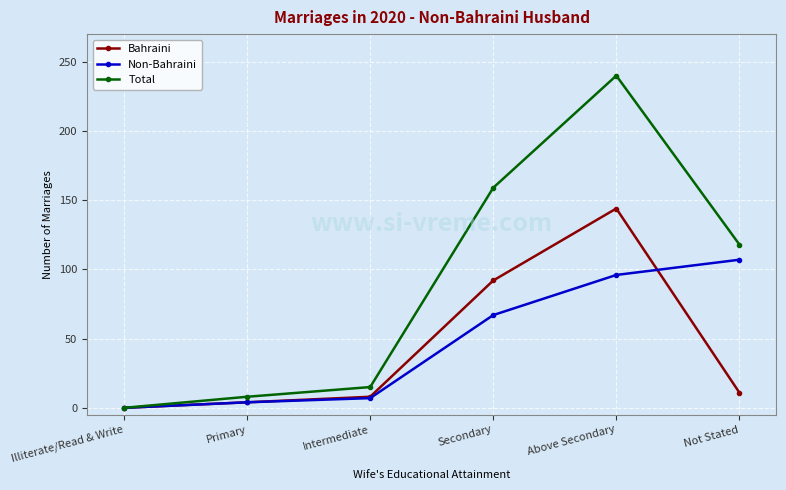

Does the chart have visible grid lines?

Yes